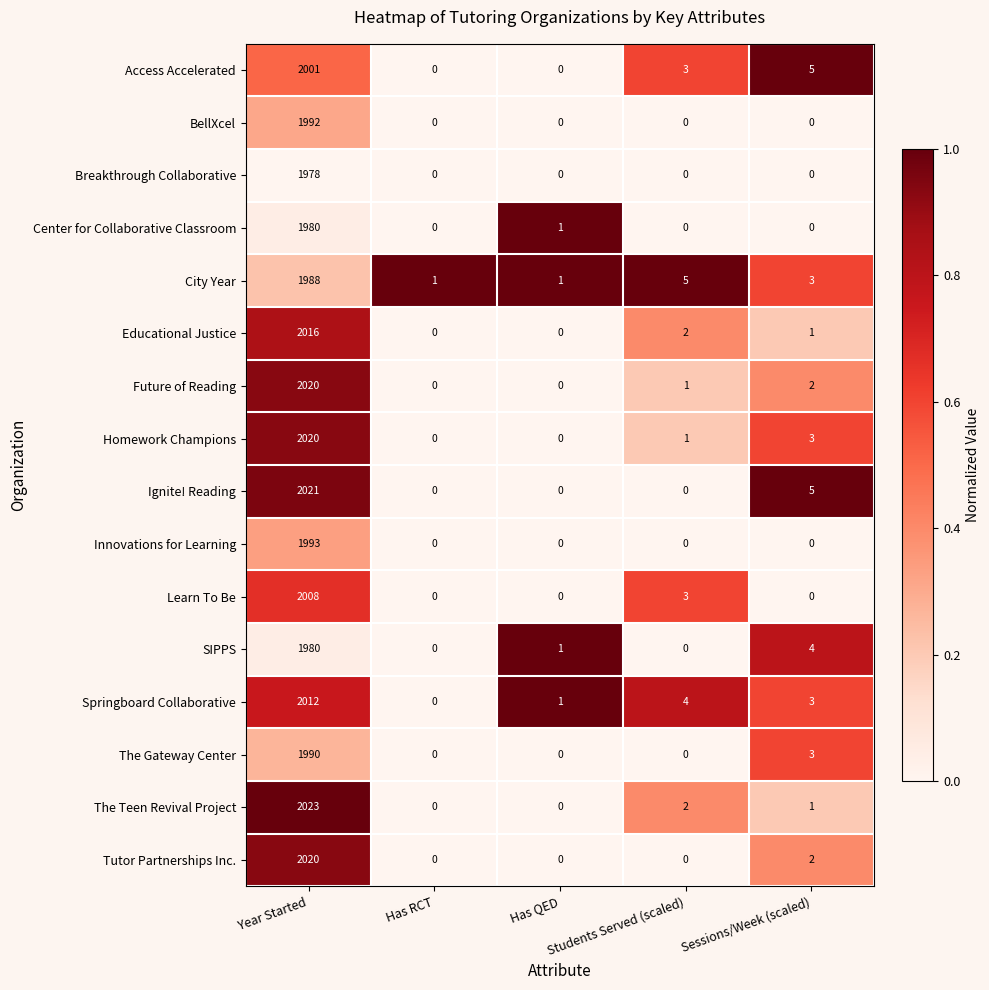

What is the maximum value shown in the chart?

2023